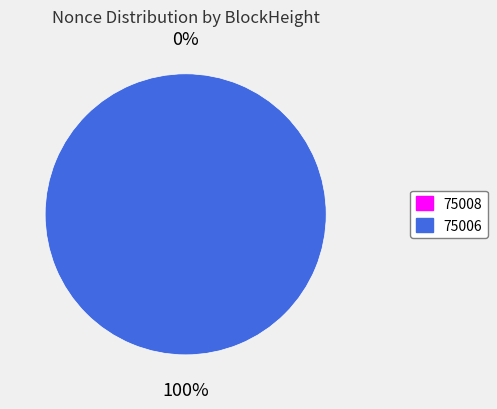

Which slice represents more than half of the pie?

75006